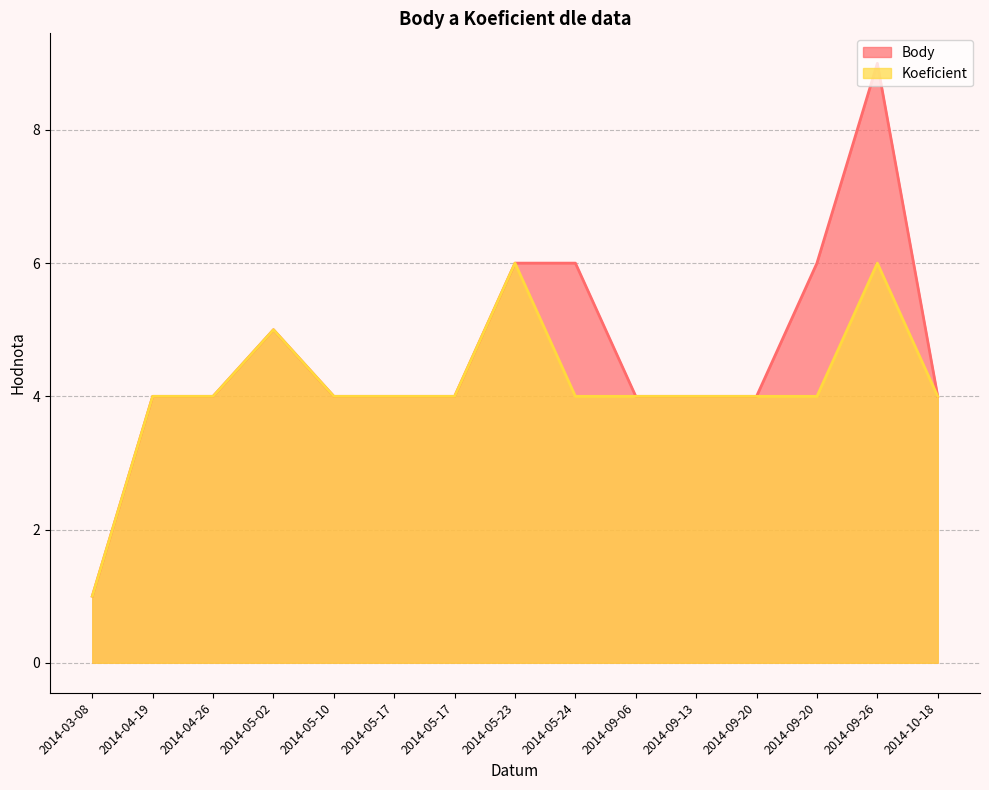

What is the value of the Body point at the 8th from the left?

6